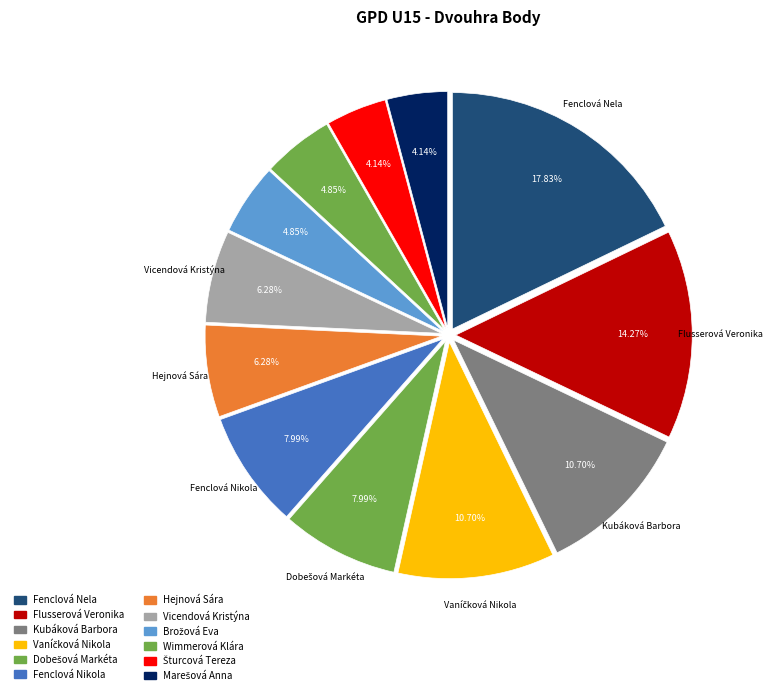

To the nearest percent, what portion does Brožová Eva represent?

5%